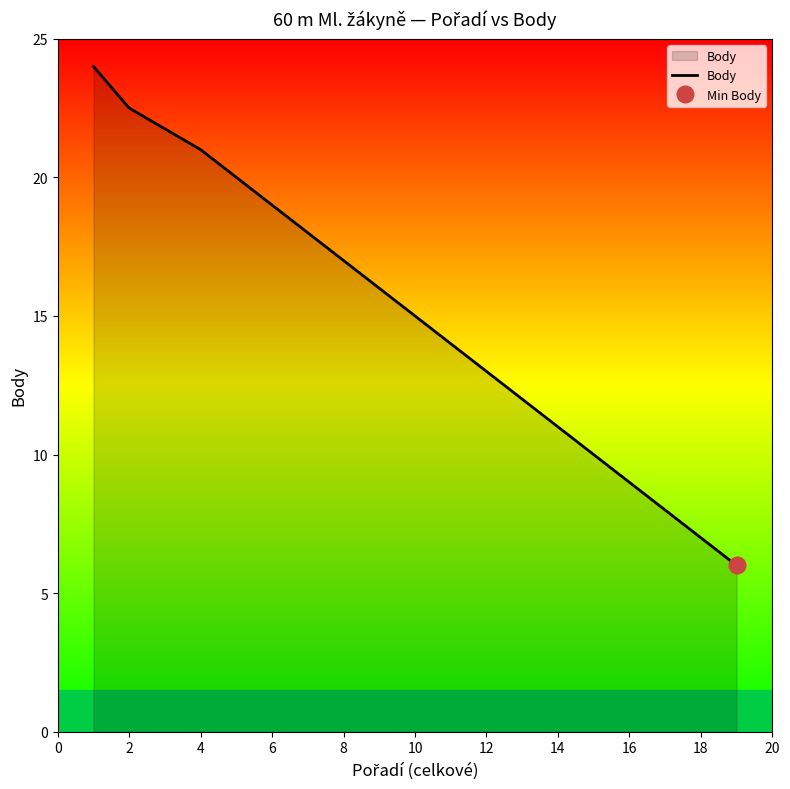

How many values exceed 15?

9